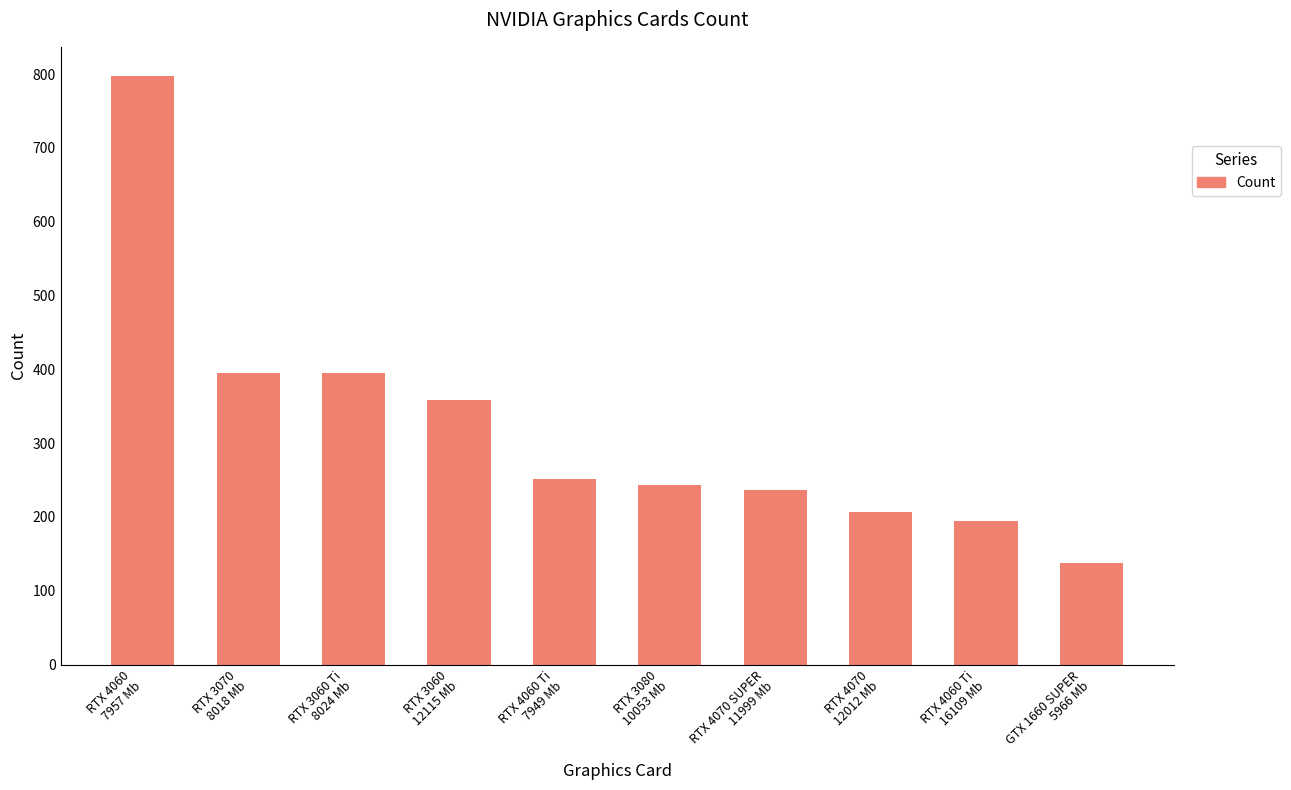

What is the average value?

322